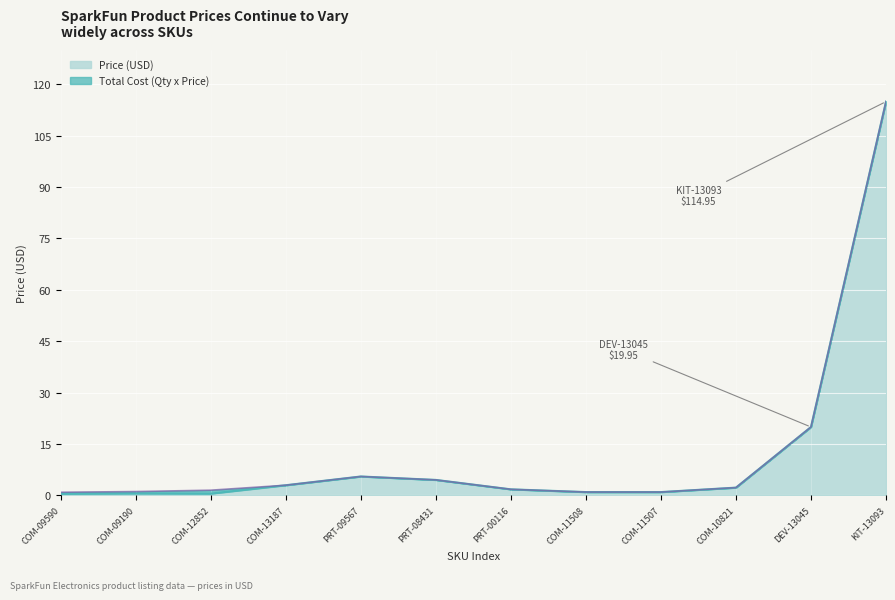

What is the average value of the Total Cost (Qty x Price) series?

13.1